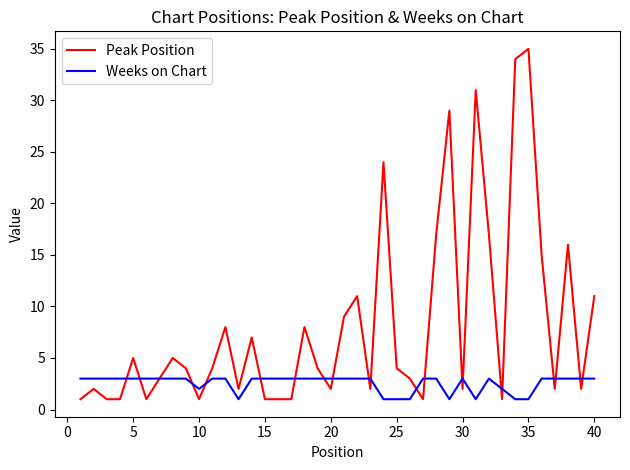

How many distinct data groups are displayed?

2